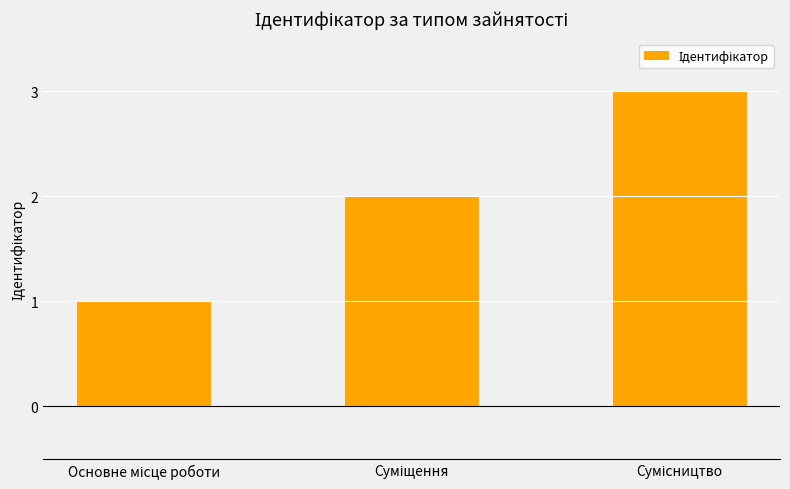

What is the maximum value shown in the chart?

3